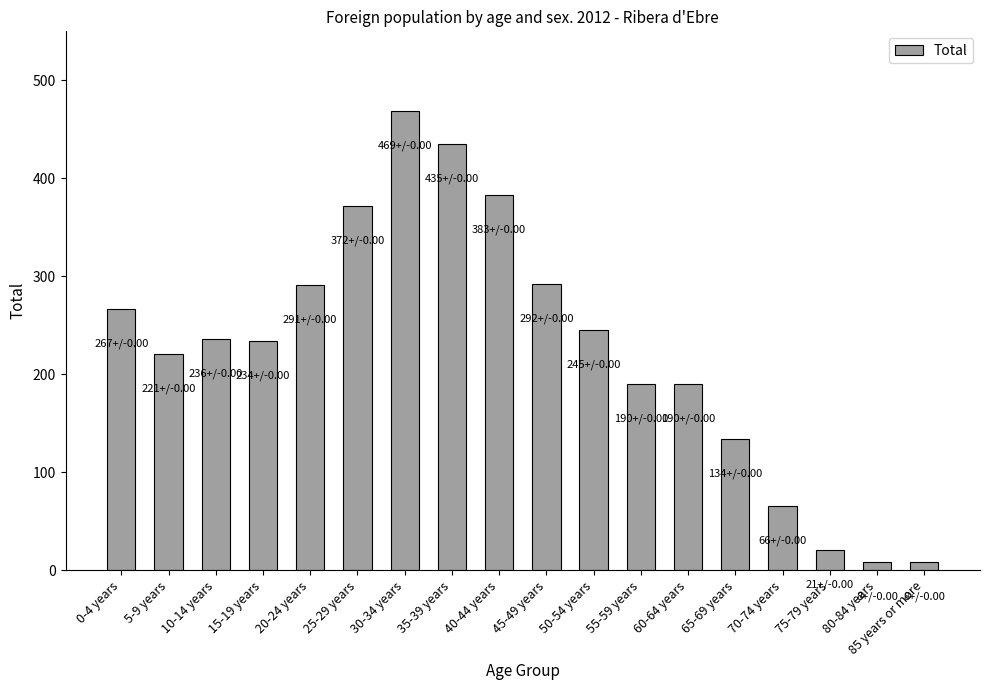

What is the greatest value displayed?

469